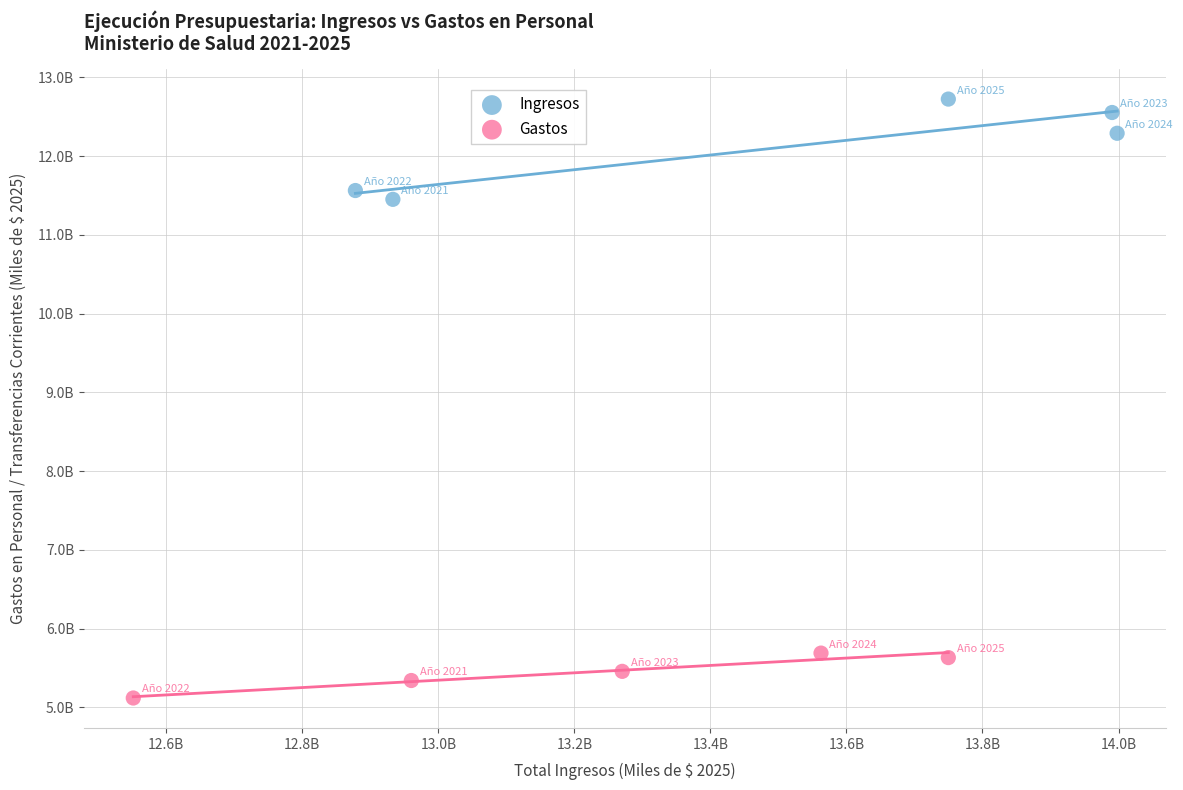

Which series reaches the maximum Y coordinate?

Ingresos